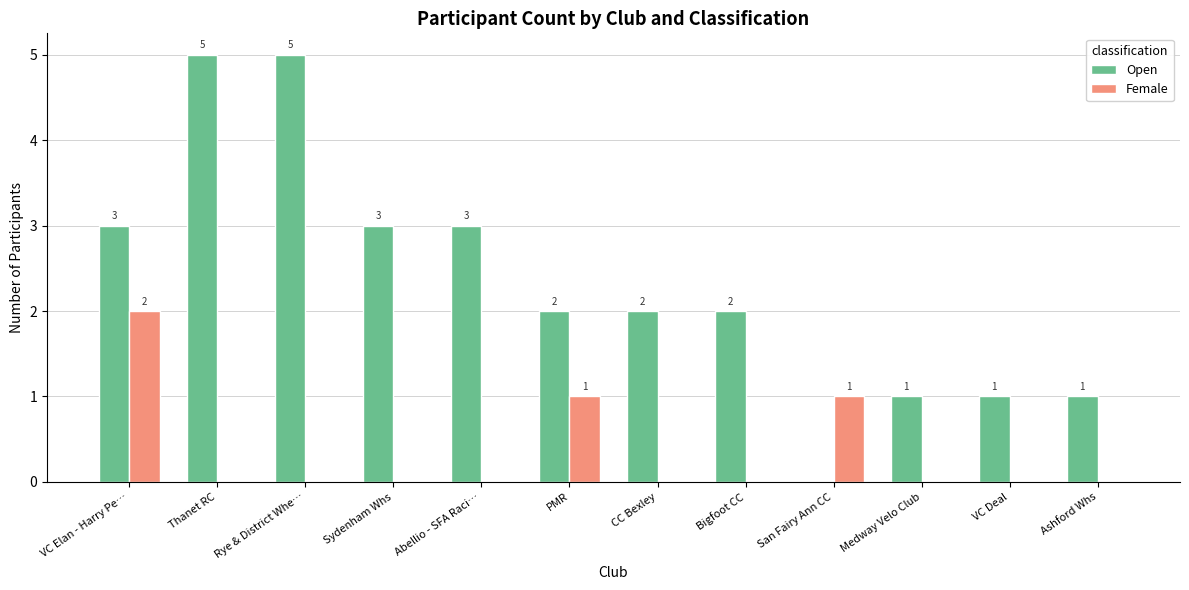

What is the difference between the Female values at Thanet RC and San Fairy Ann CC?

1